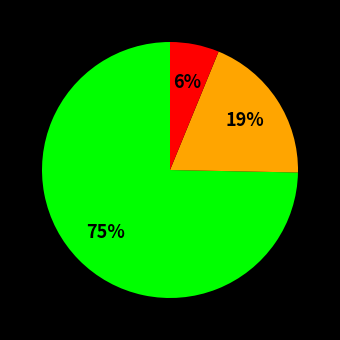

To the nearest percent, what is the average slice percentage?

33%